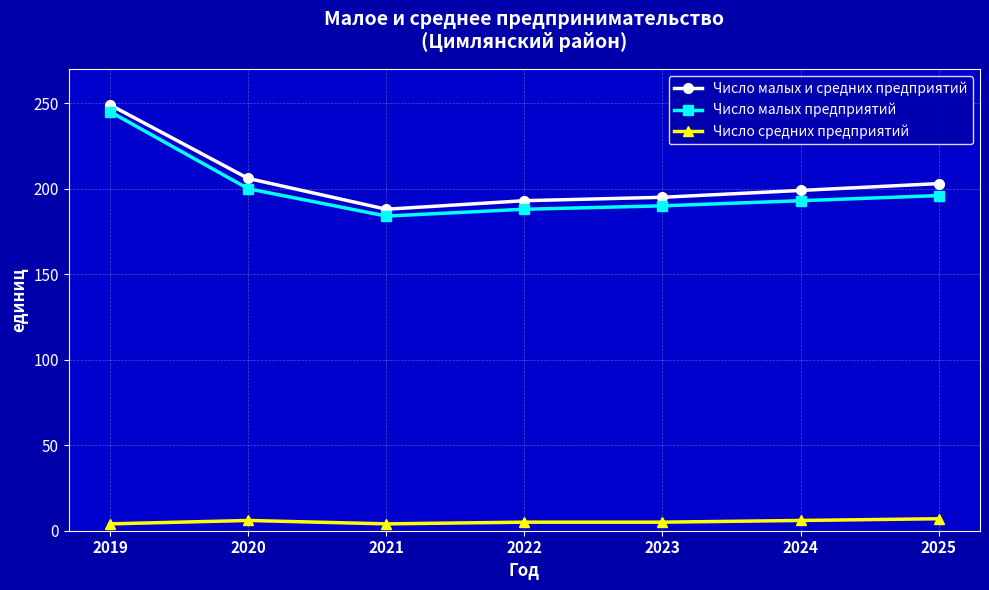

Rank the series at 2020 from lowest to highest value.

Число средних предприятий, Число малых предприятий, Число малых и средних предприятий